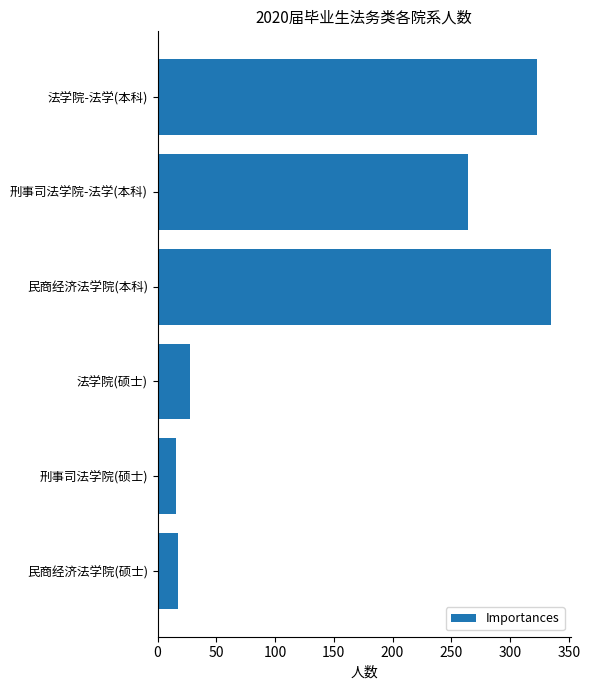

What is the difference between the maximum and minimum values?

319